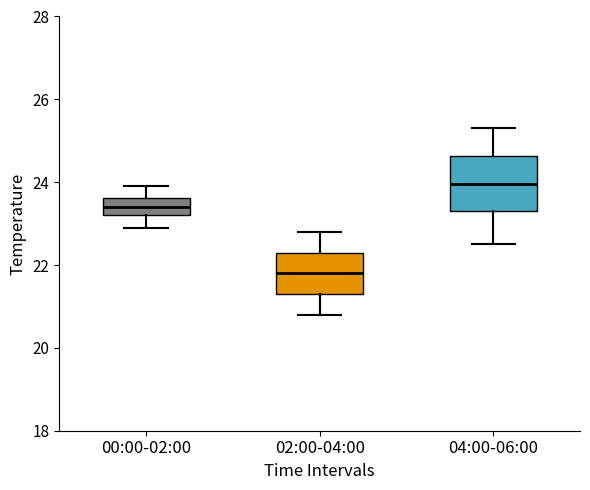

Which box's median line is the lowest?

02:00-04:00